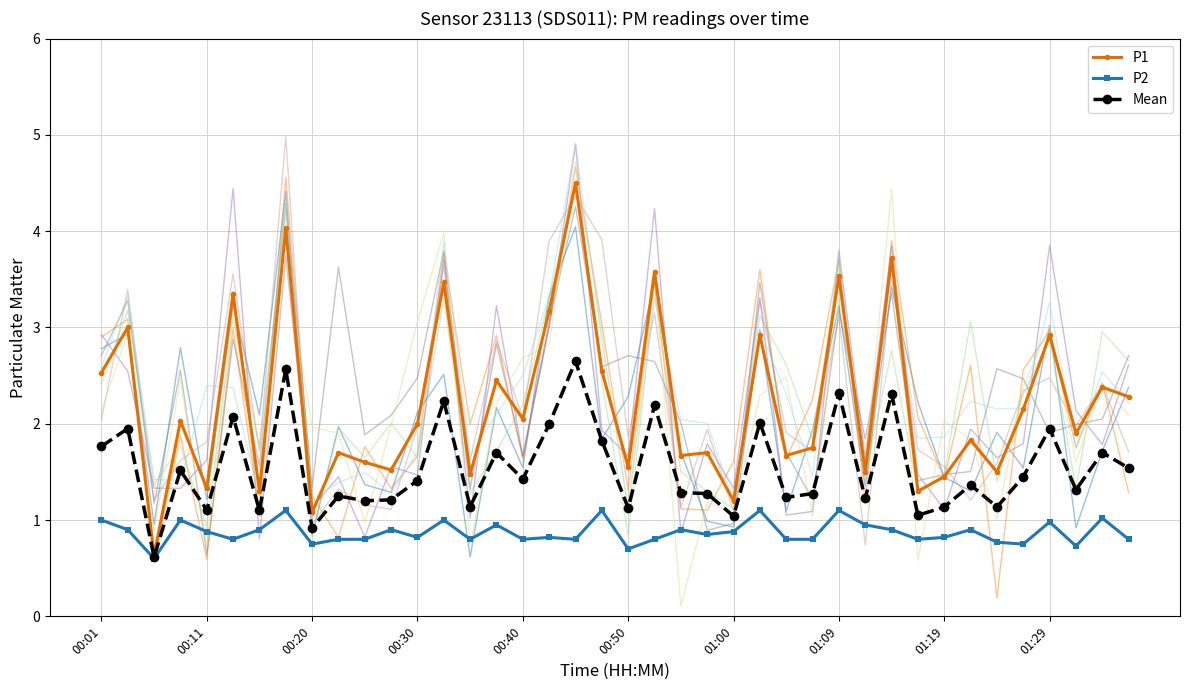

What is the difference between the maximum and second lowest values in the P2 series?

0.4